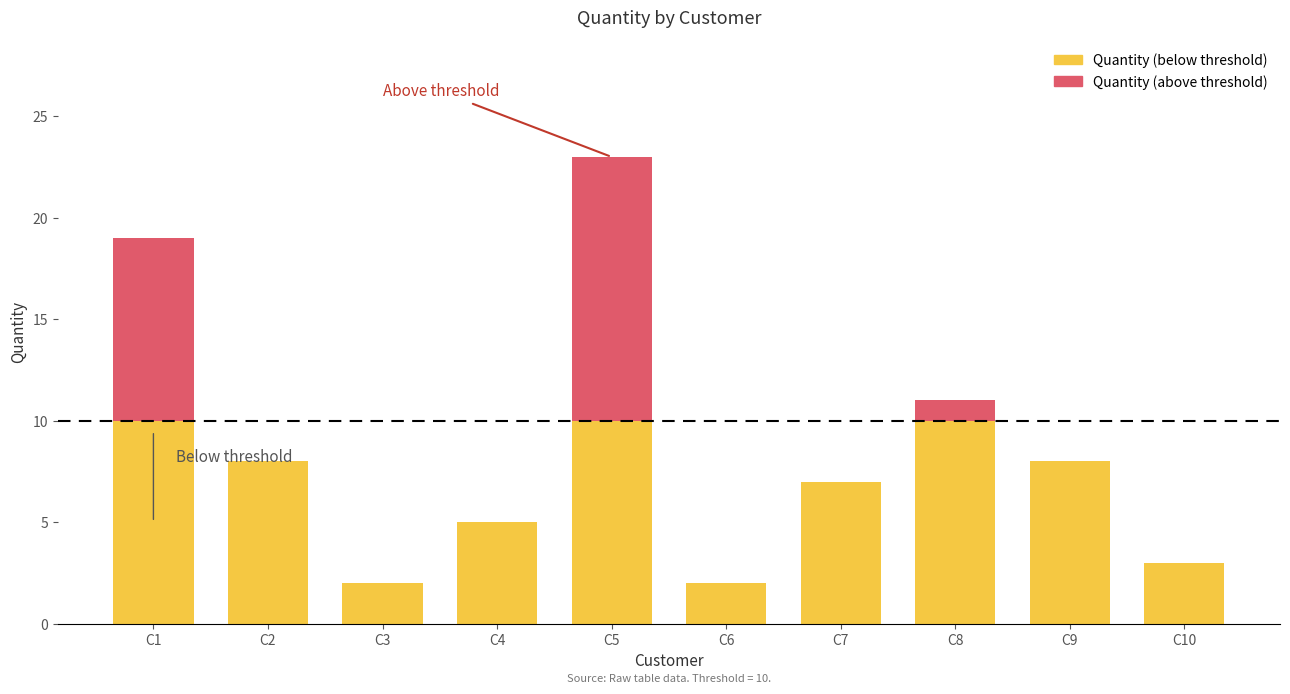

At which category is the sum across all series the highest?

C5